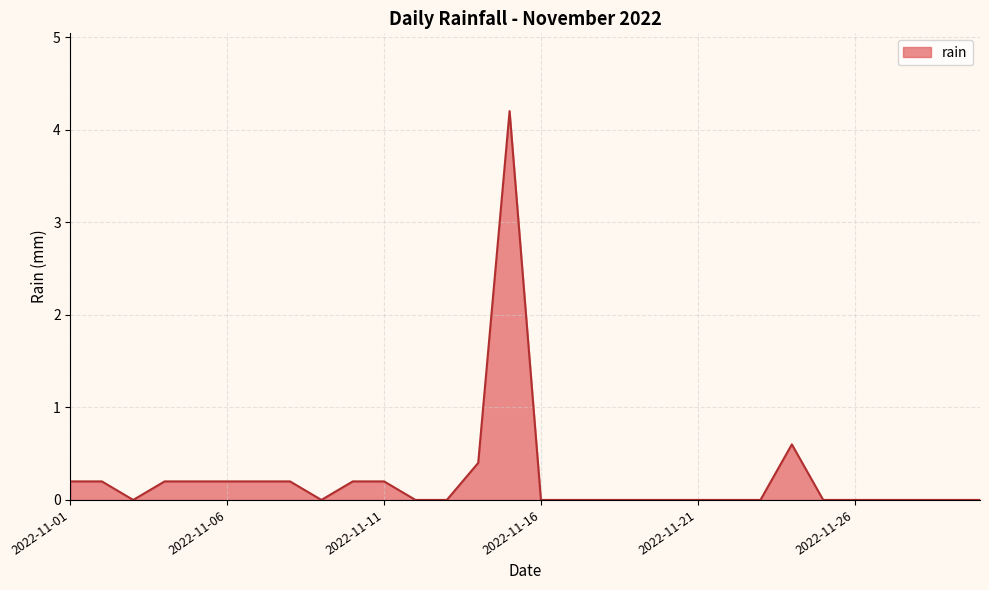

Reading left to right, list all the values displayed in this chart.

0.2	0.2	0.0	0.2	0.2	0.2	0.2	0.2	0.0	0.2	0.2	0.0	0.0	0.4	4.2	0.0	0.0	0.0	0.0	0.0	0.0	0.0	0.0	0.6	0.0	0.0	0.0	0.0	0.0	0.0